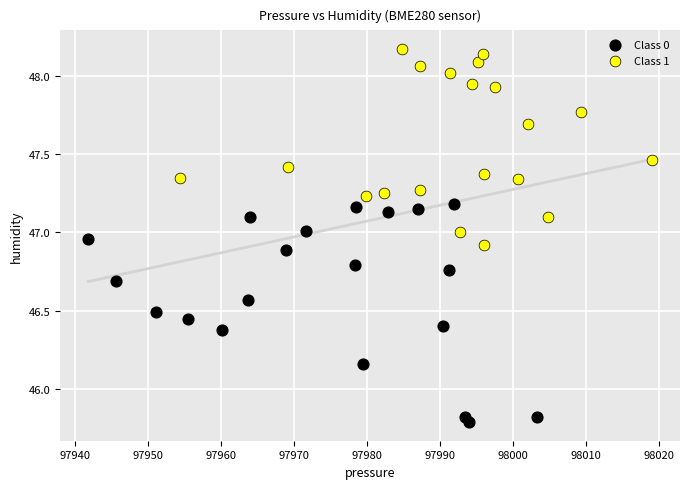

Which series has the widest spread of Y values?

Class 0